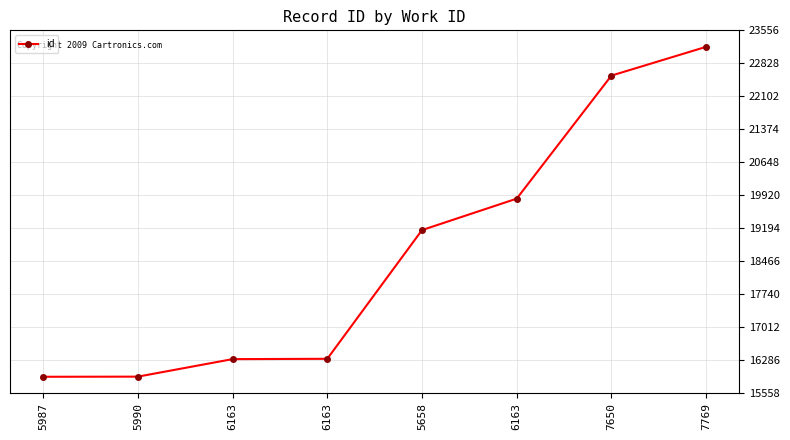

What is the smallest value displayed?

15922